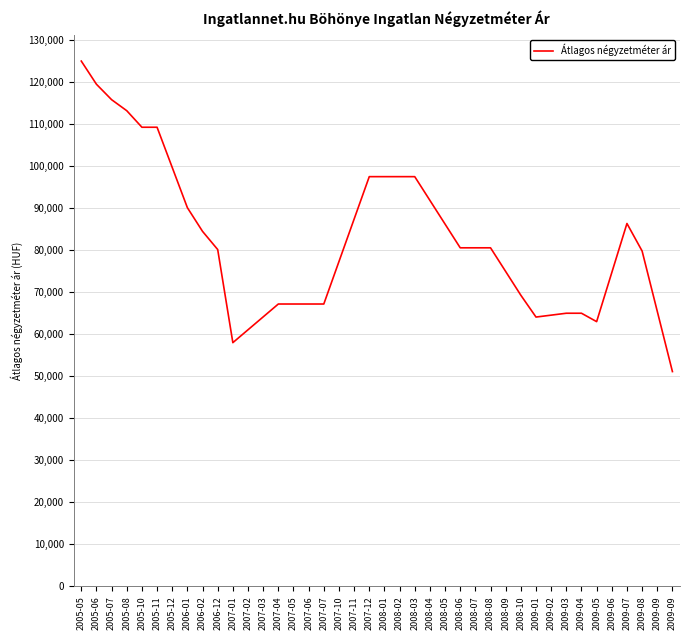

Is this an area chart (filled region under the line)?

No